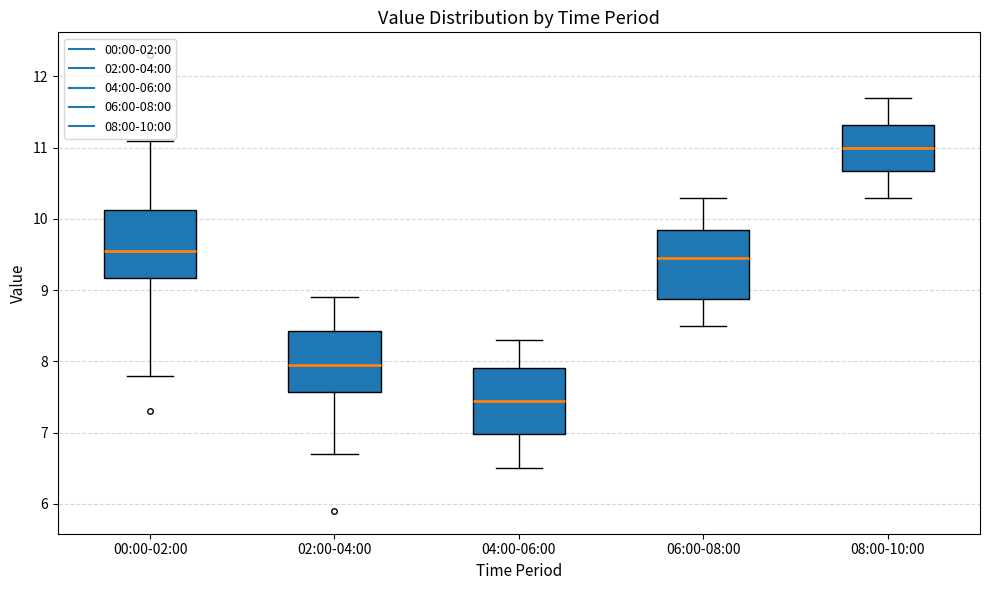

Reading left to right, transcribe this box plot: for each box, give where its median line is, the range the box spans, and where its two whiskers end, as read against the y-axis. The values are not printed on the chart, so give them approximately, as read against the axis.

00:00-02:00: median 9.6, box 9.2 to 10.1, whiskers 7.8 to 11.1
02:00-04:00: median 8.0, box 7.6 to 8.4, whiskers 6.7 to 8.9
04:00-06:00: median 7.5, box 7.0 to 7.9, whiskers 6.5 to 8.3
06:00-08:00: median 9.5, box 8.9 to 9.9, whiskers 8.5 to 10.3
08:00-10:00: median 11.0, box 10.7 to 11.3, whiskers 10.3 to 11.7